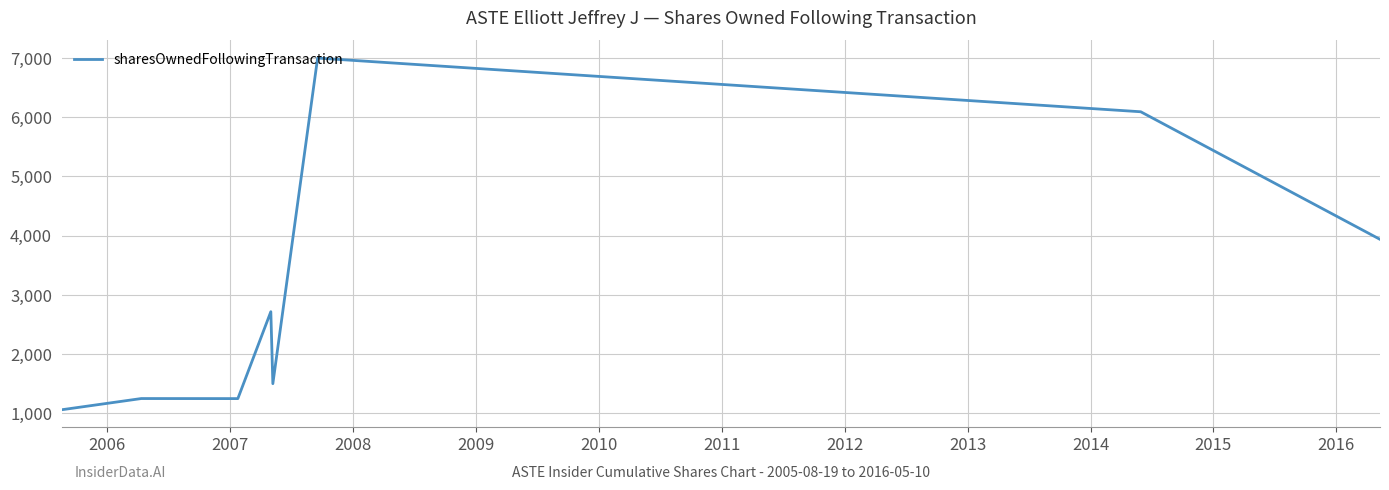

Is this an area chart (filled region under the line)?

No